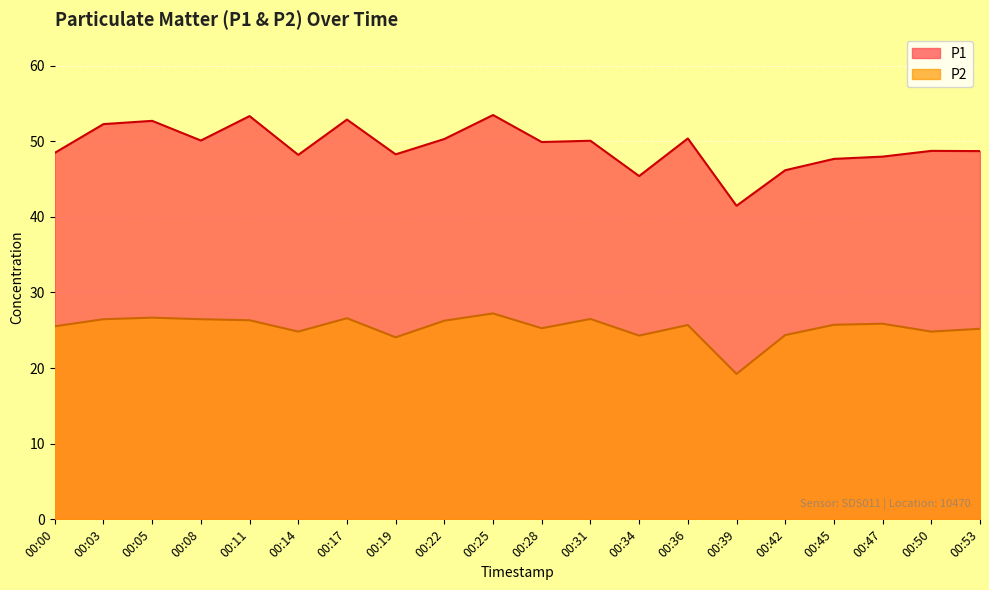

Where is the first local maximum for P2?

00:05